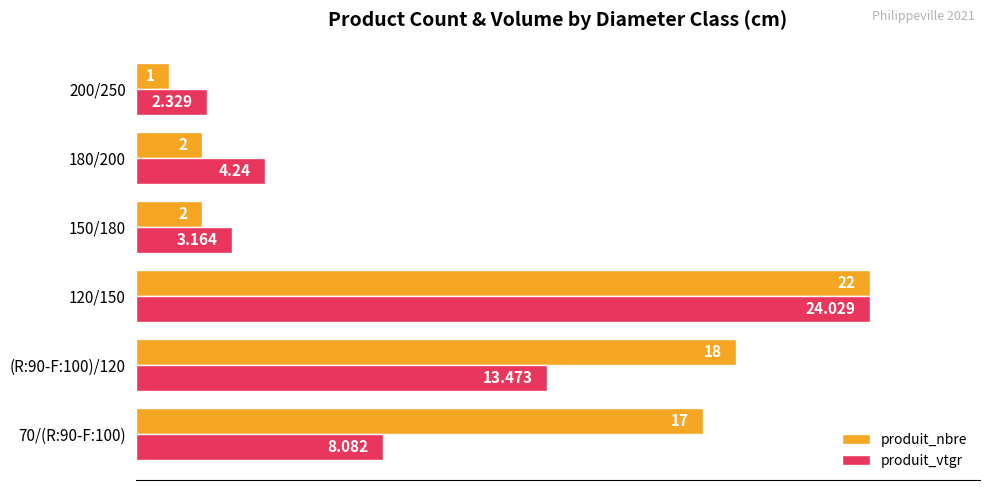

What are all the series names shown in the legend?

produit_nbre, produit_vtgr